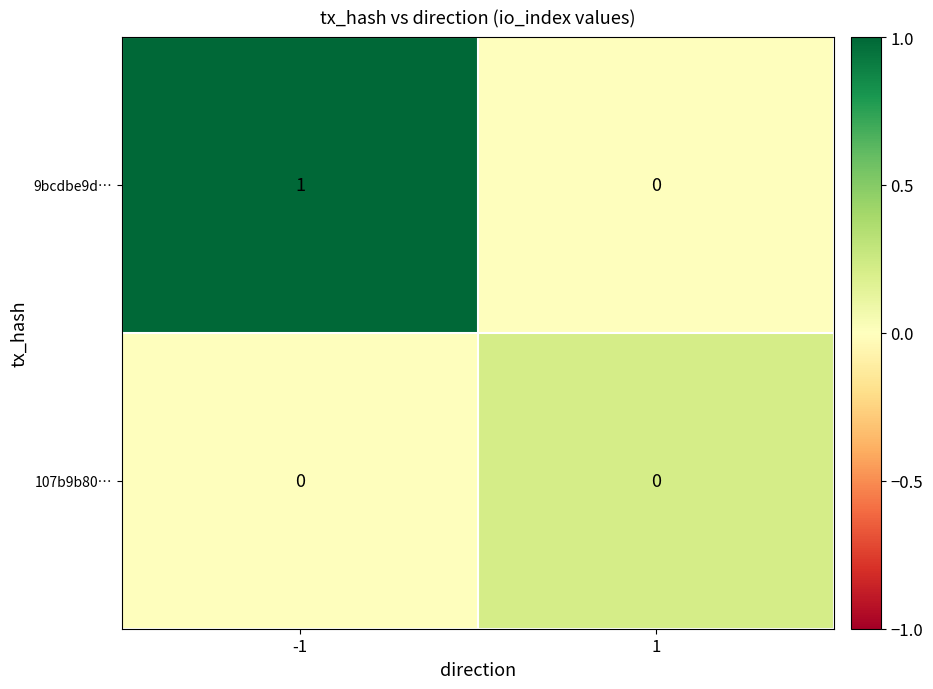

Rank the categories by 9bcdbe9d… value from highest to lowest.

-1, 1